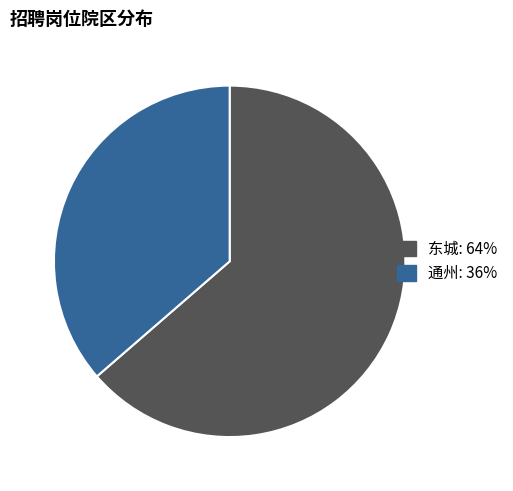

Is the sum of 通州 and 东城 greater than half?

Yes